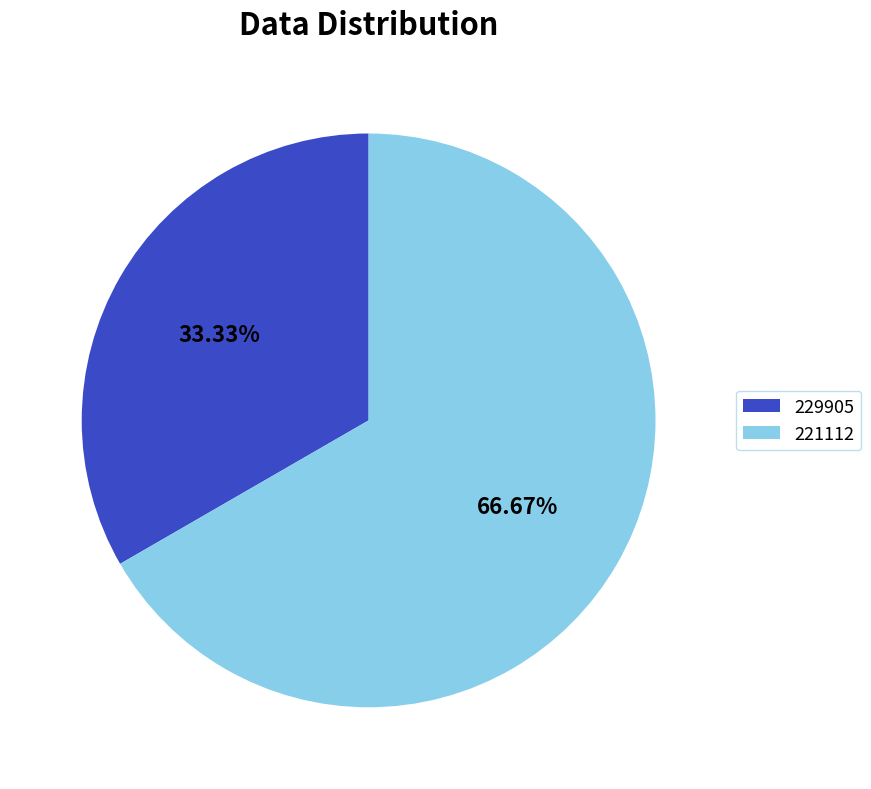

To the nearest percent, what is the combined percentage of 221112 and 229905?

100%